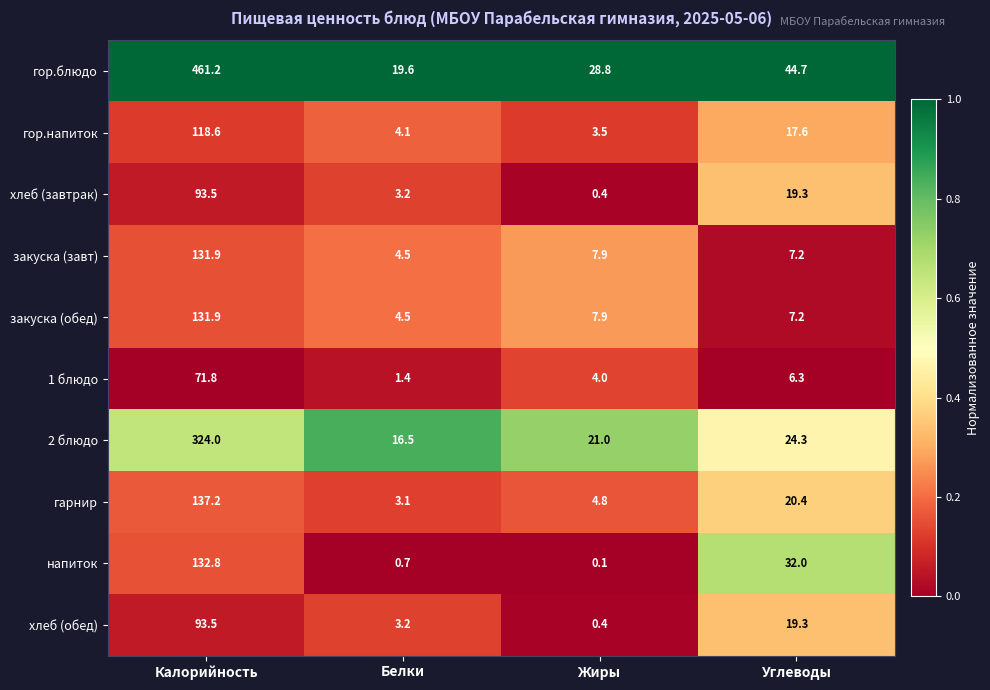

At how many categories does at least one series exceed 0?

4